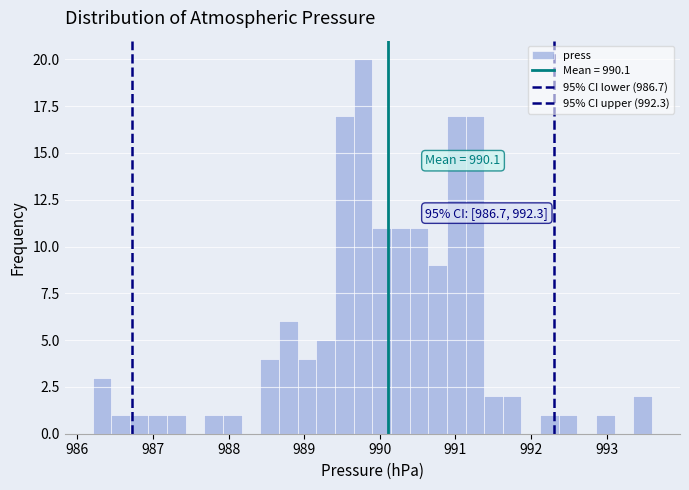

Around what value on the x-axis is the tallest bar? Give the approximate position of its centre, as read against the axis.

989.8